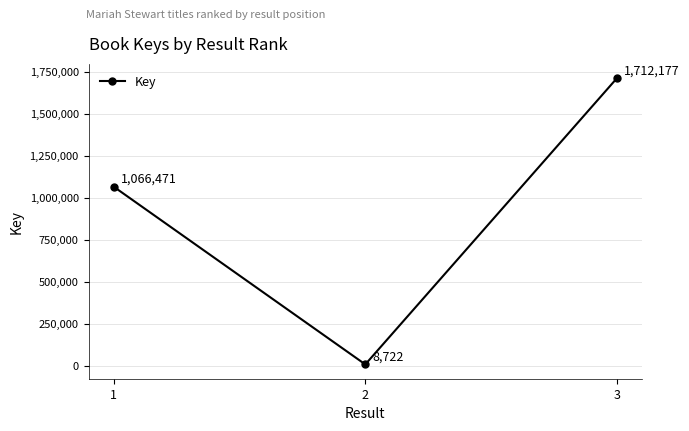

Does the chart display data point markers on the line(s)?

Yes